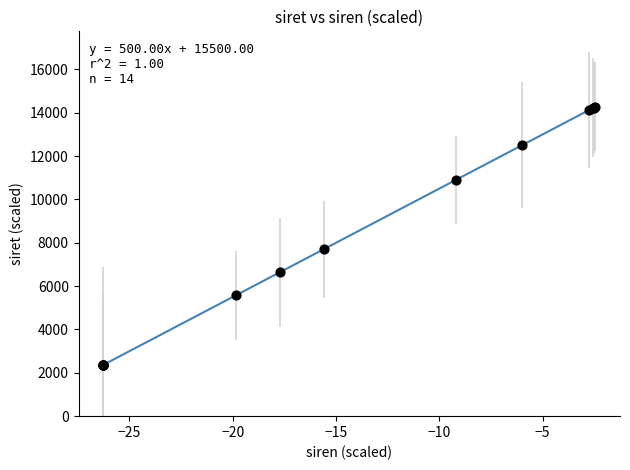

What Y value in the scatter plot is closest to 8319?

7702.2